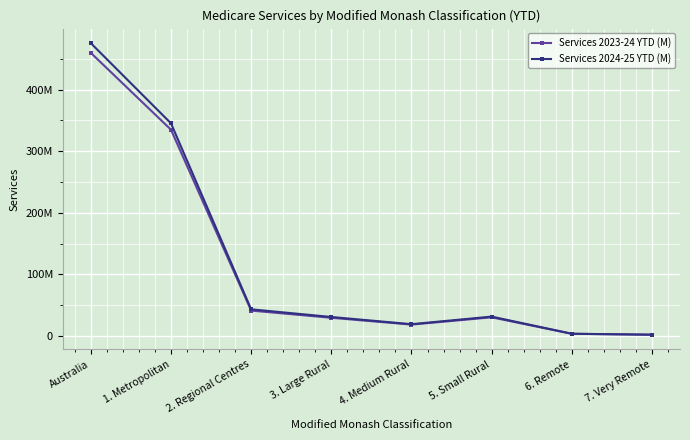

Reading right to left, extract all data points from this chart.

Services 2023-24 YTD (M): 7. Very Remote=1964021	6. Remote=3469242	5. Small Rural=30222943	4. Medium Rural=18426572	3. Large Rural=29469286	2. Regional Centres=41153310	1. Metropolitan=334759114	Australia=459487894
Services 2024-25 YTD (M): 7. Very Remote=2034814	6. Remote=3584478	5. Small Rural=31398667	4. Medium Rural=19089271	3. Large Rural=30769479	2. Regional Centres=43209269	1. Metropolitan=345058725	Australia=475211213